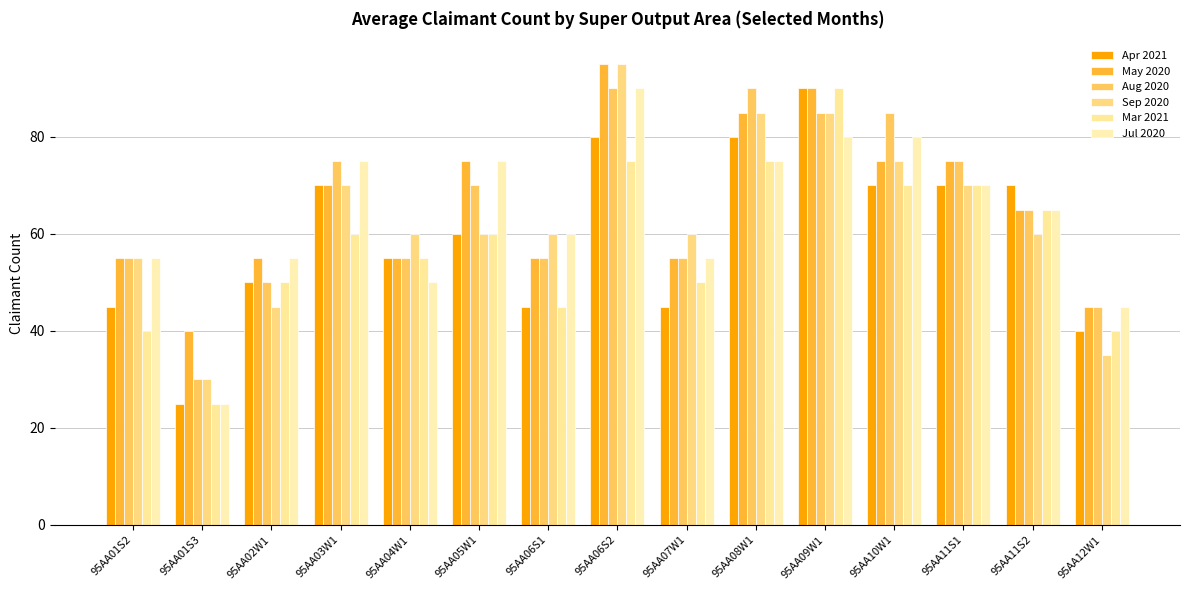

What is the total value across all series at 95AA04W1?

330